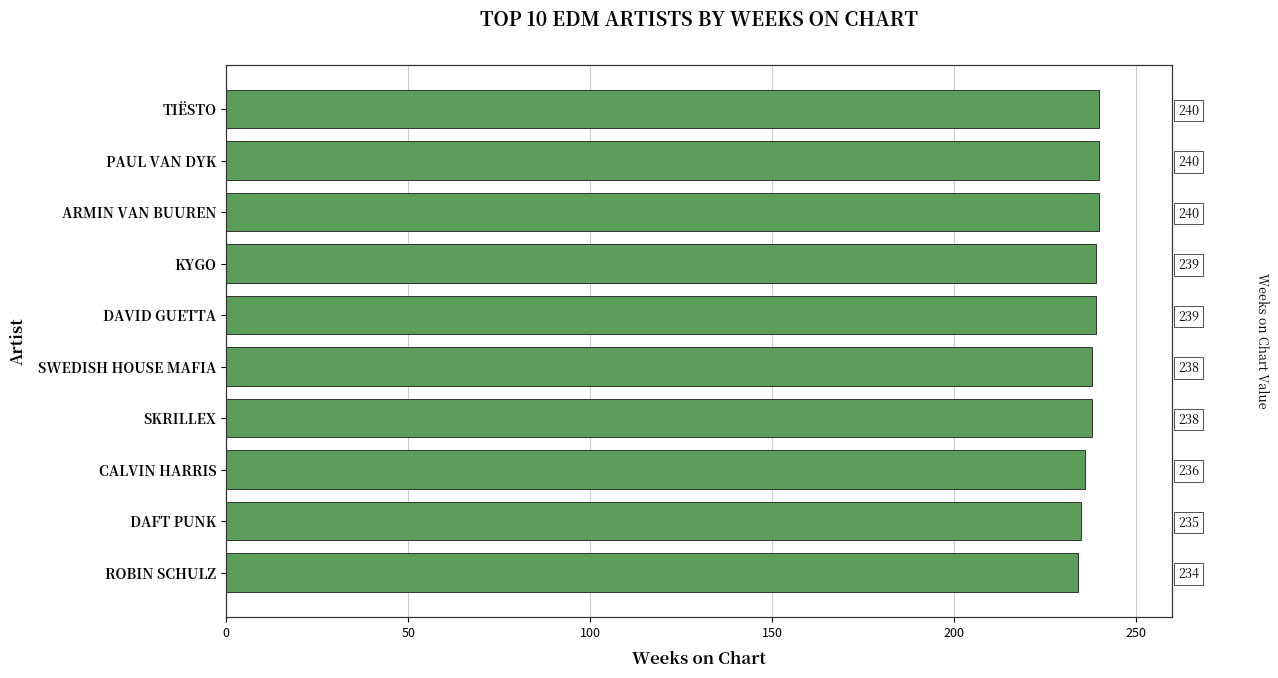

How many values are below 239?

5